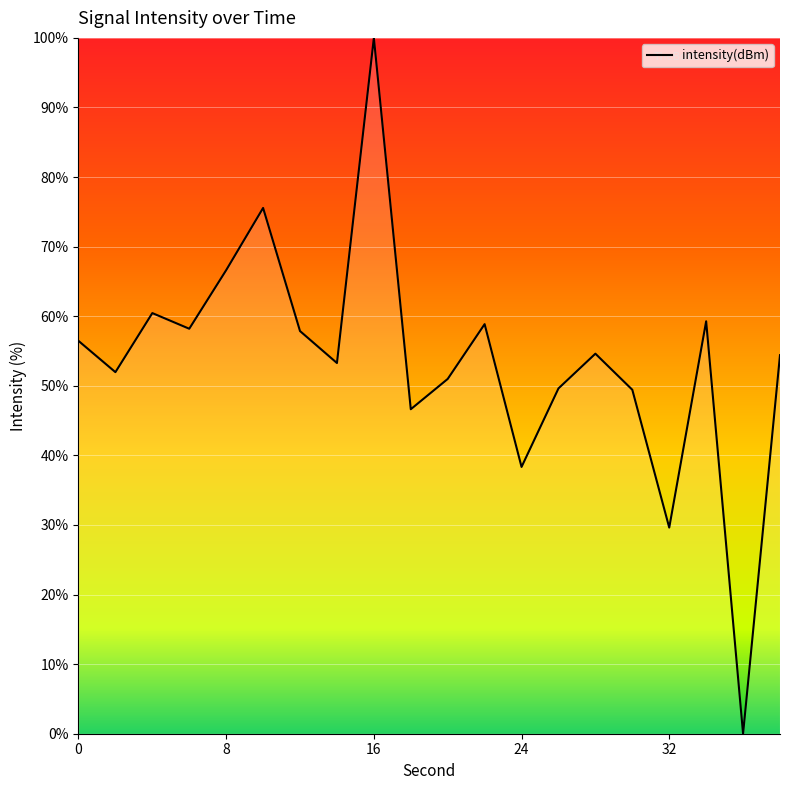

What is the maximum value shown in the chart?

100.0